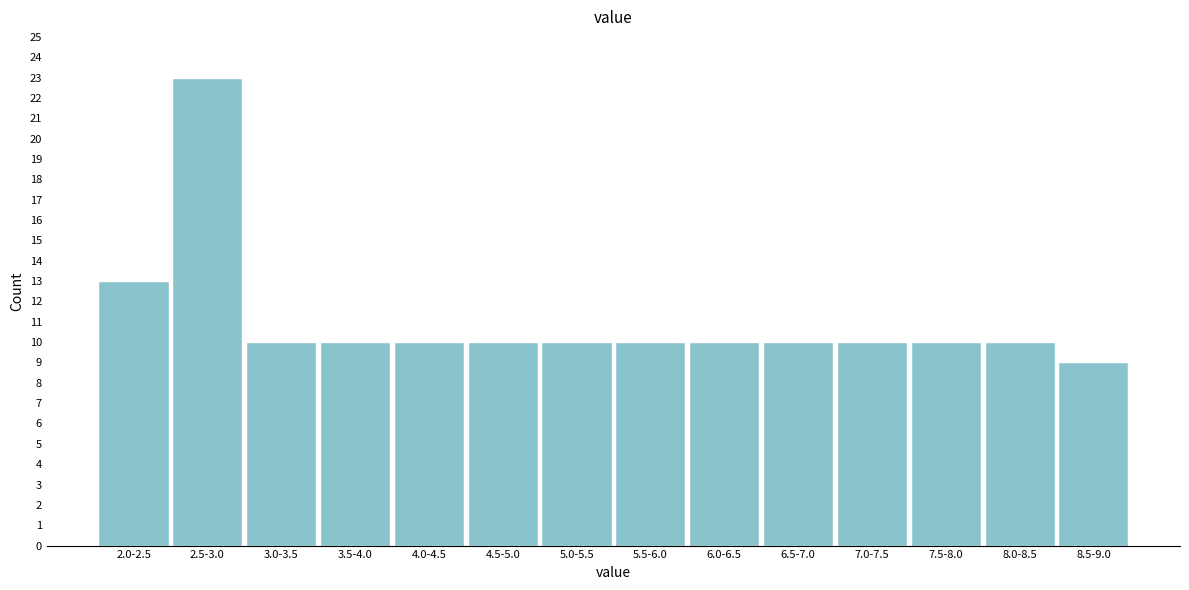

Reading right to left, transcribe all the data shown in this chart.

9	10	10	10	10	10	10	10	10	10	10	10	23	13